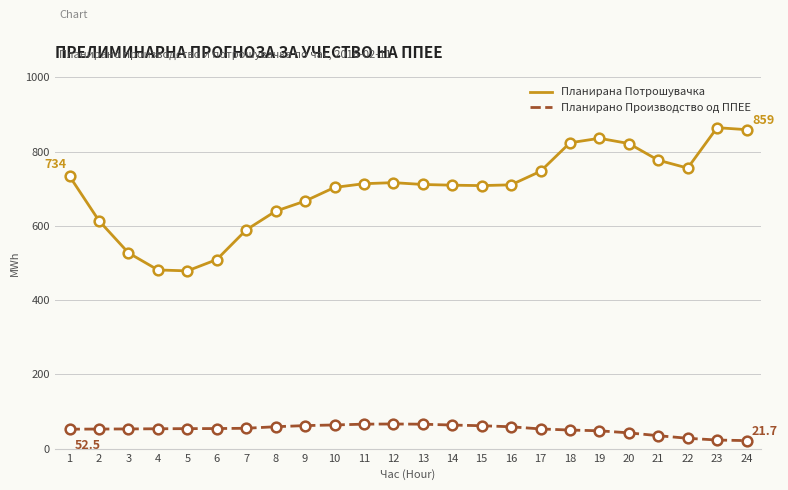

Which series has the widest spread of values?

Планирана Потрошувачка